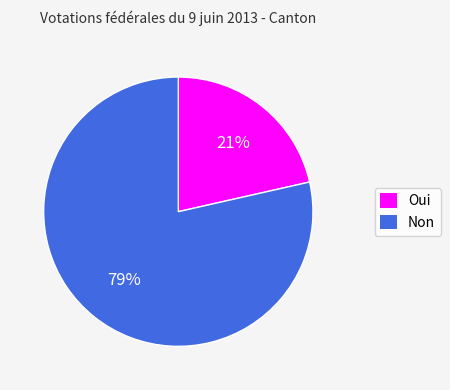

How many slices are in this pie chart?

2